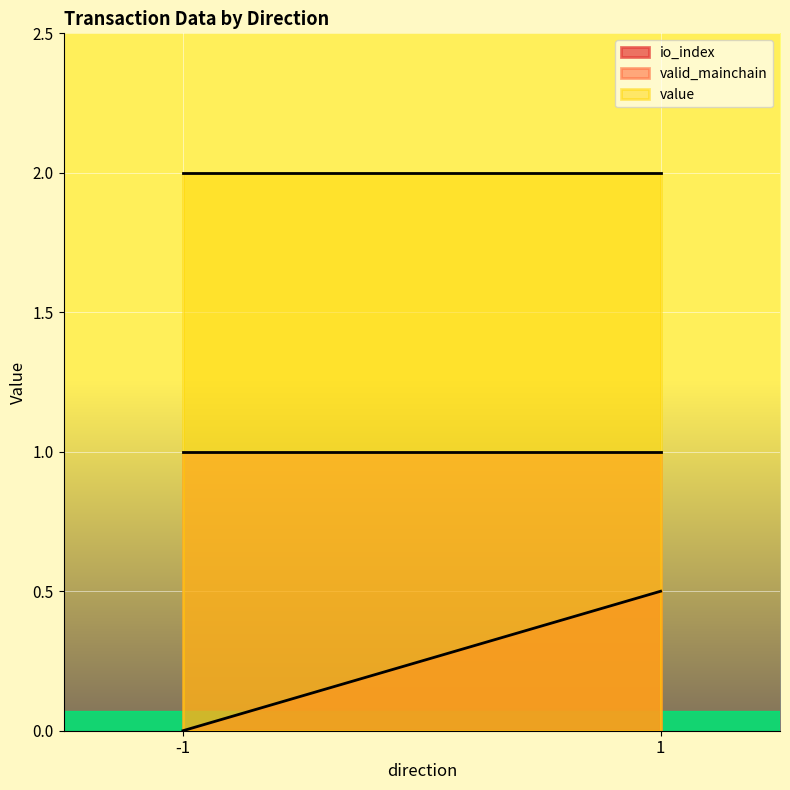

Which series has the largest range (max minus min)?

io_index